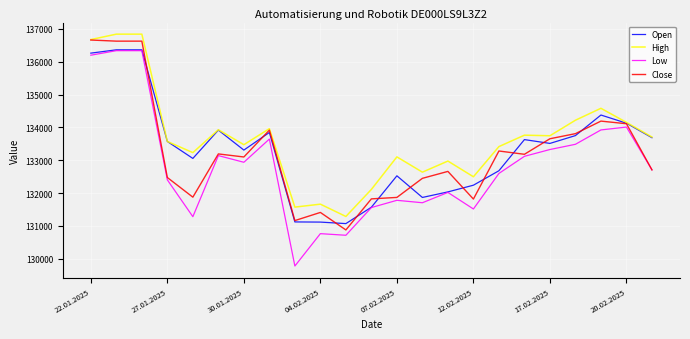

Which series has the largest range (max minus min)?

Low